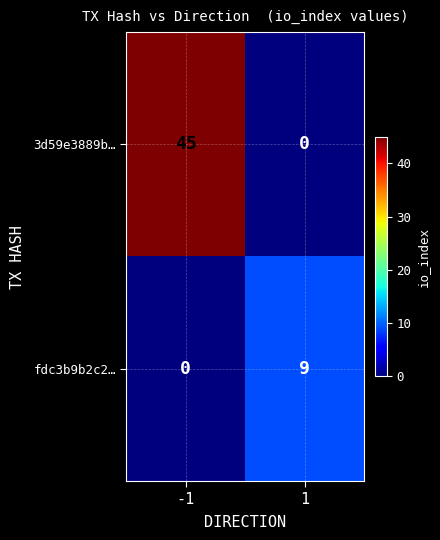

Is it true that fdc3b9b2c2… equals 9 at 1?

True